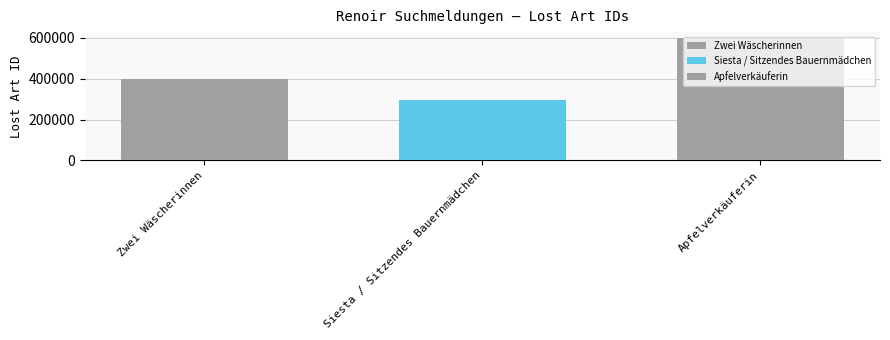

Does the chart contain any negative values?

No